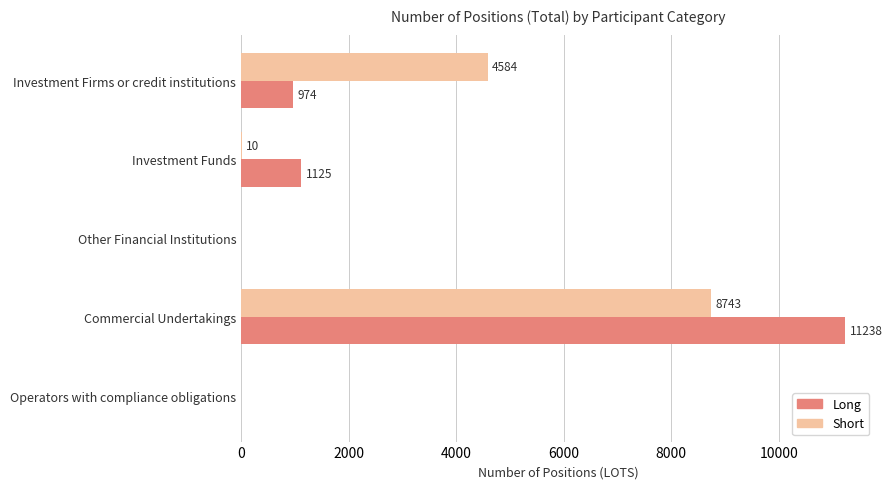

At which category is the sum across all series the highest?

Commercial Undertakings